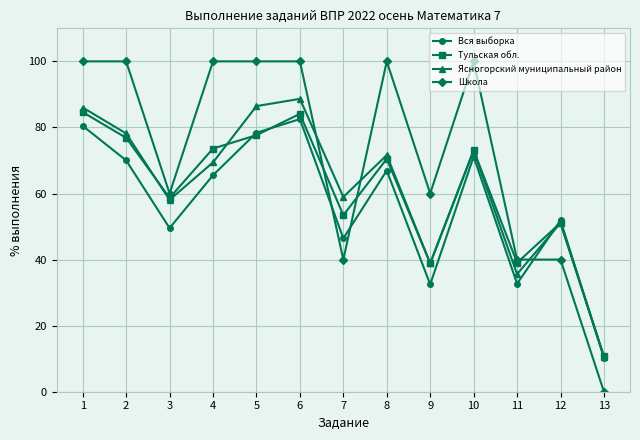

How many Школа values are between 40 and 100?

12